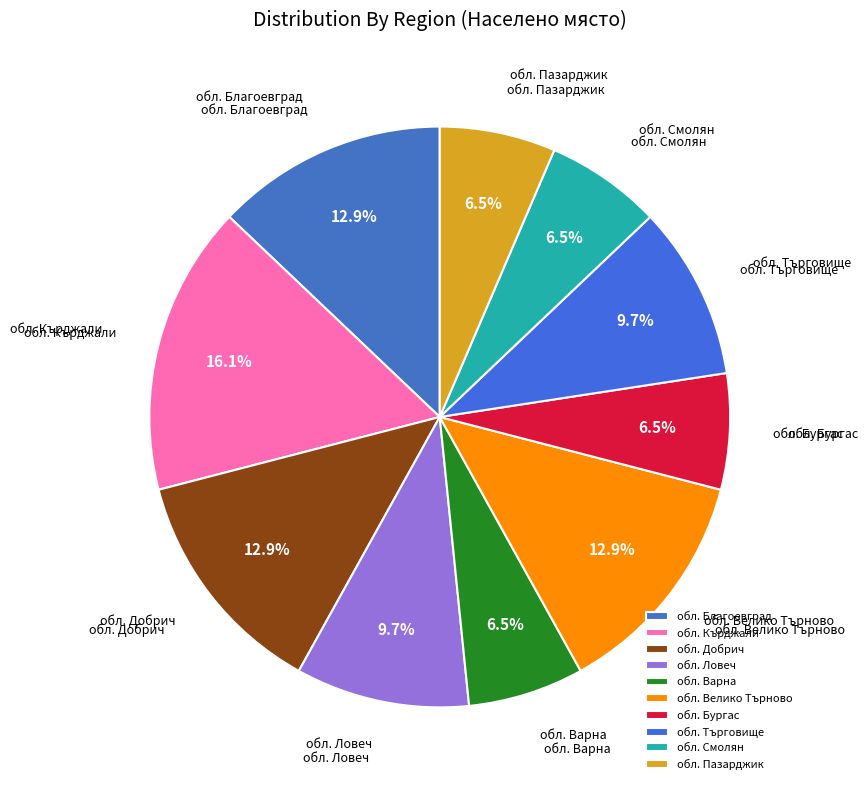

Approximately how many times larger is the value at обл. Кърджали compared to обл. Благоевград?

1.2